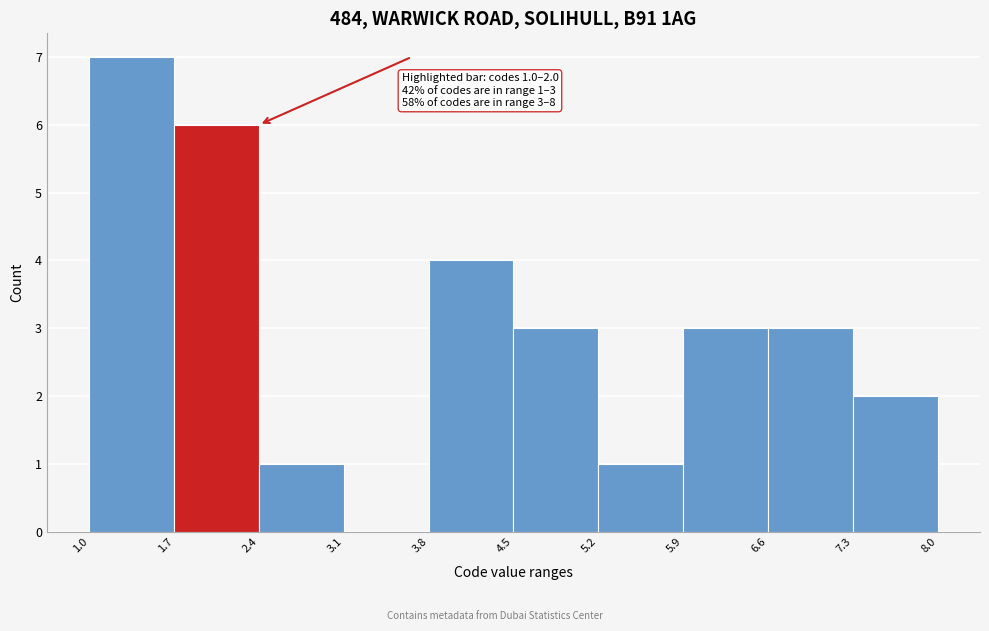

Which range on the x-axis has the tallest bar?

1.0 to 1.7